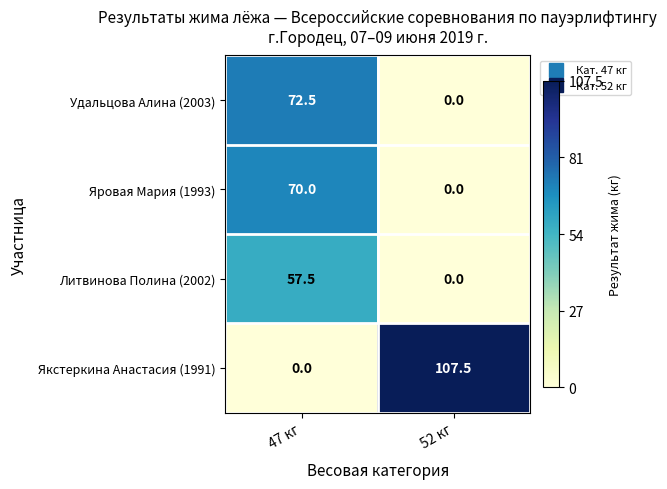

Read the Литвинова Полина (2002) value at 47 кг.

57.5